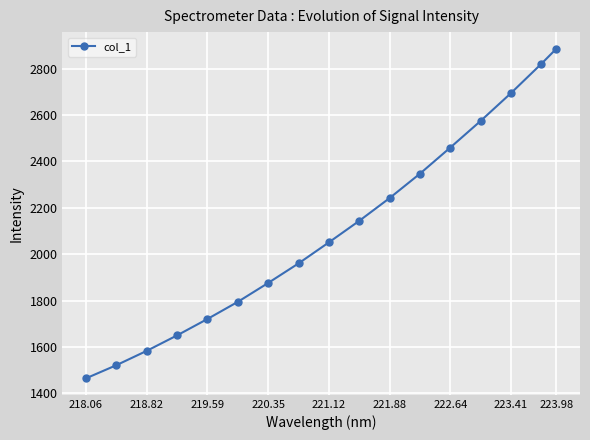

What is the value of the 1st point from the left?

1464.8